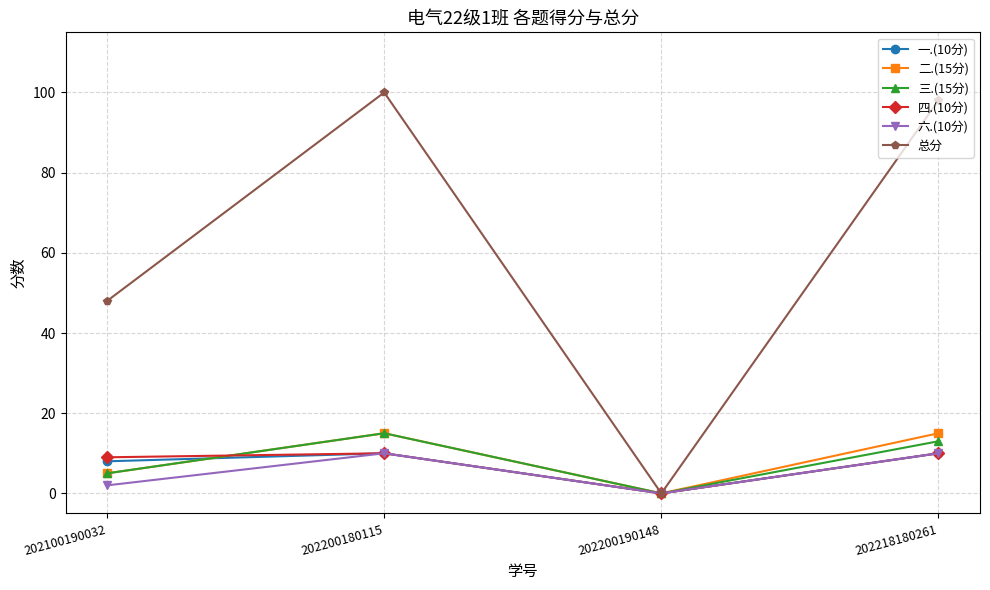

Which series changed the most between 202200190148 and 202218180261?

总分